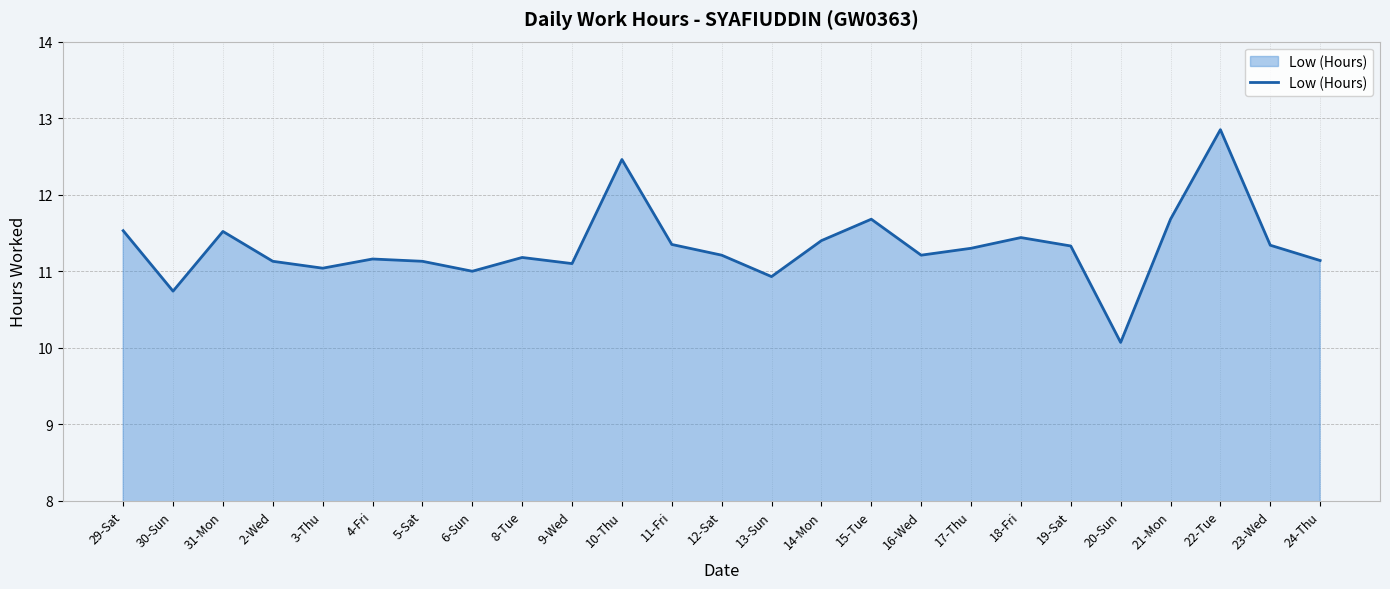

Is it true that the value at 30-Sun is 17.6?

False